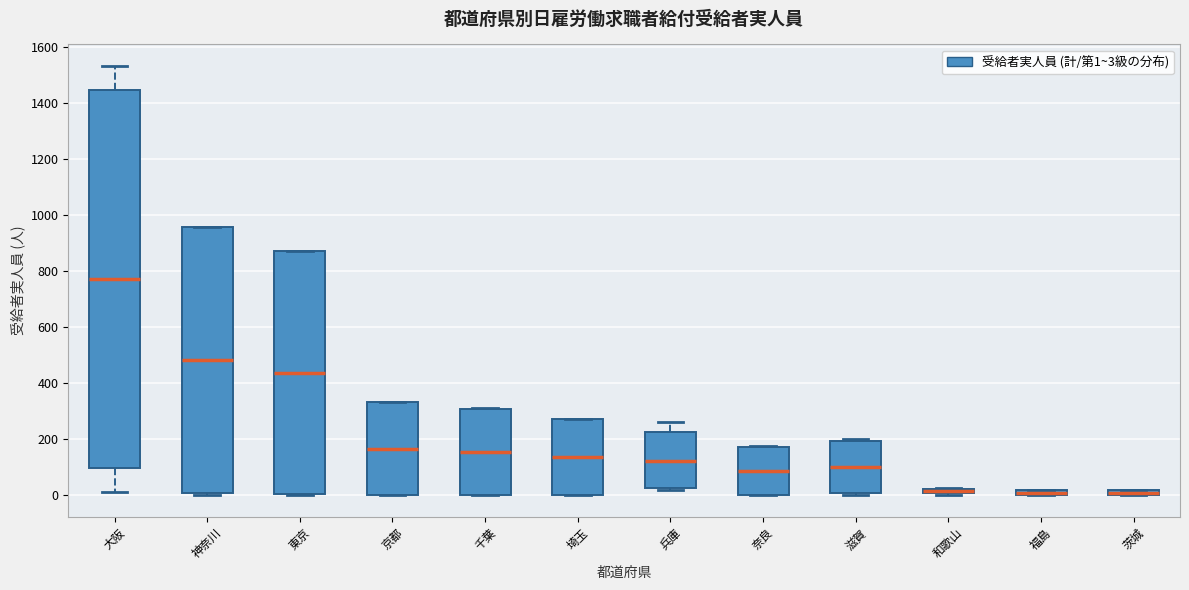

Which box is the tallest, from its lower edge to its upper edge?

大阪